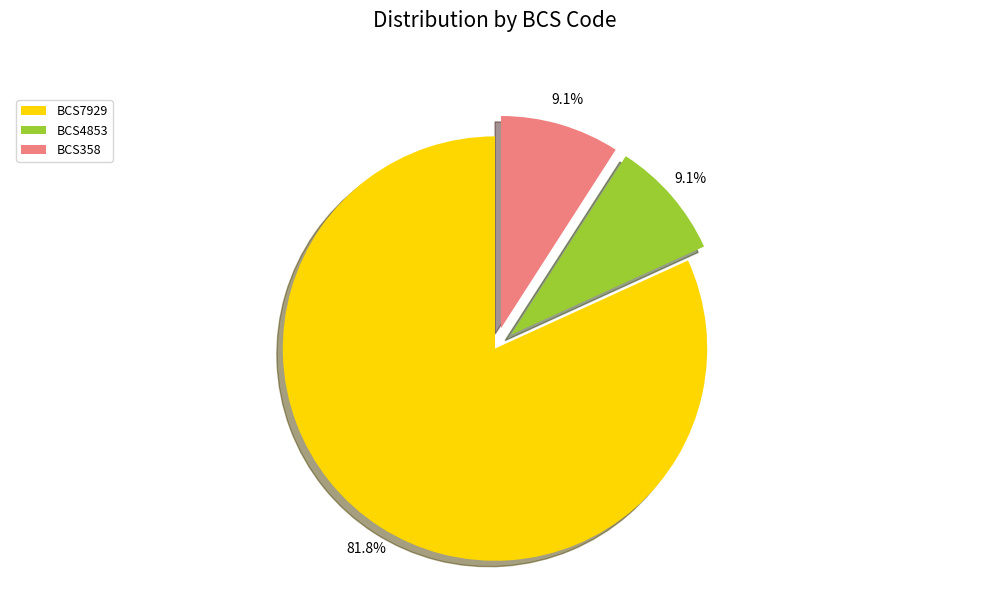

What is the largest slice in the pie chart?

BCS7929